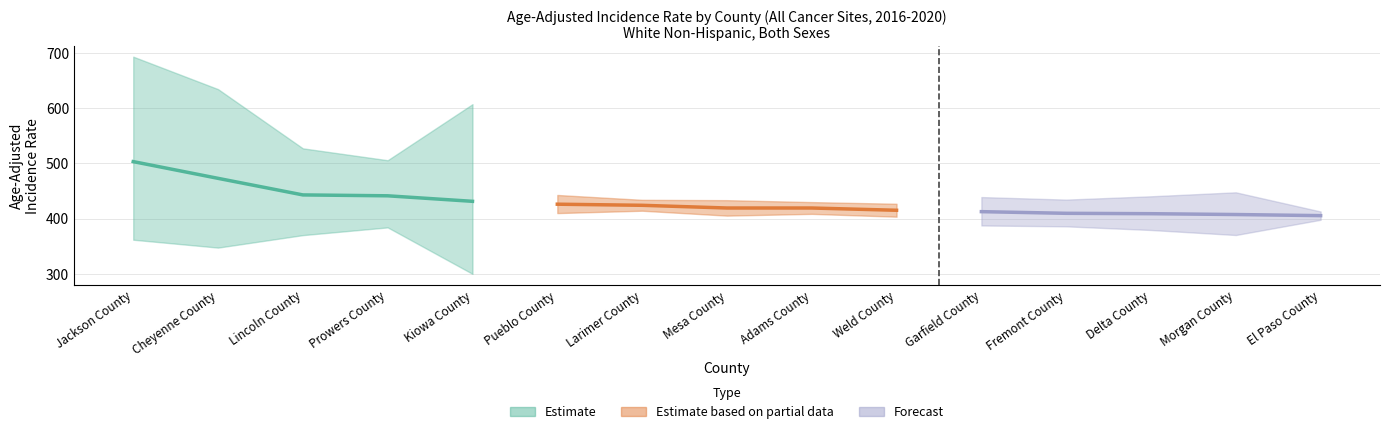

Is this an area chart (filled region under the line)?

No